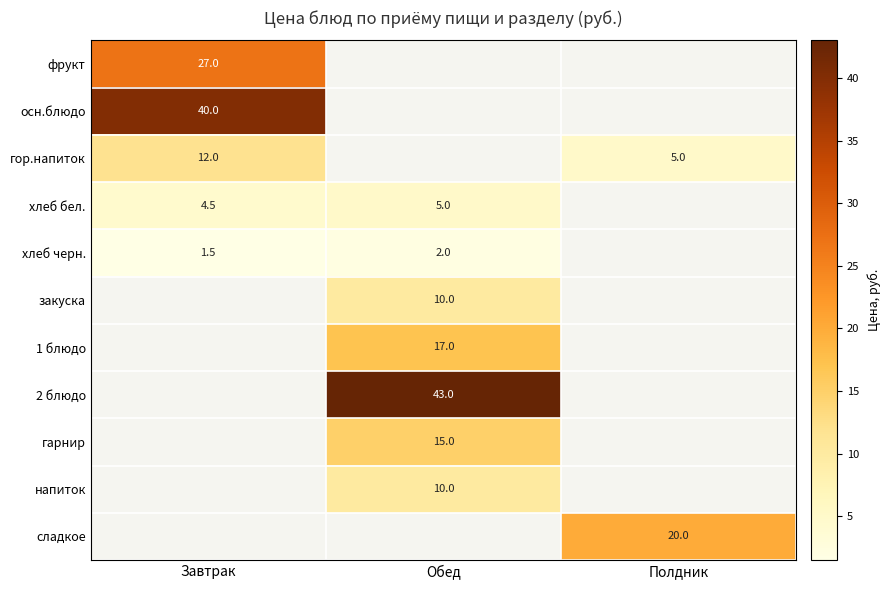

How many categories are shown in the chart?

3